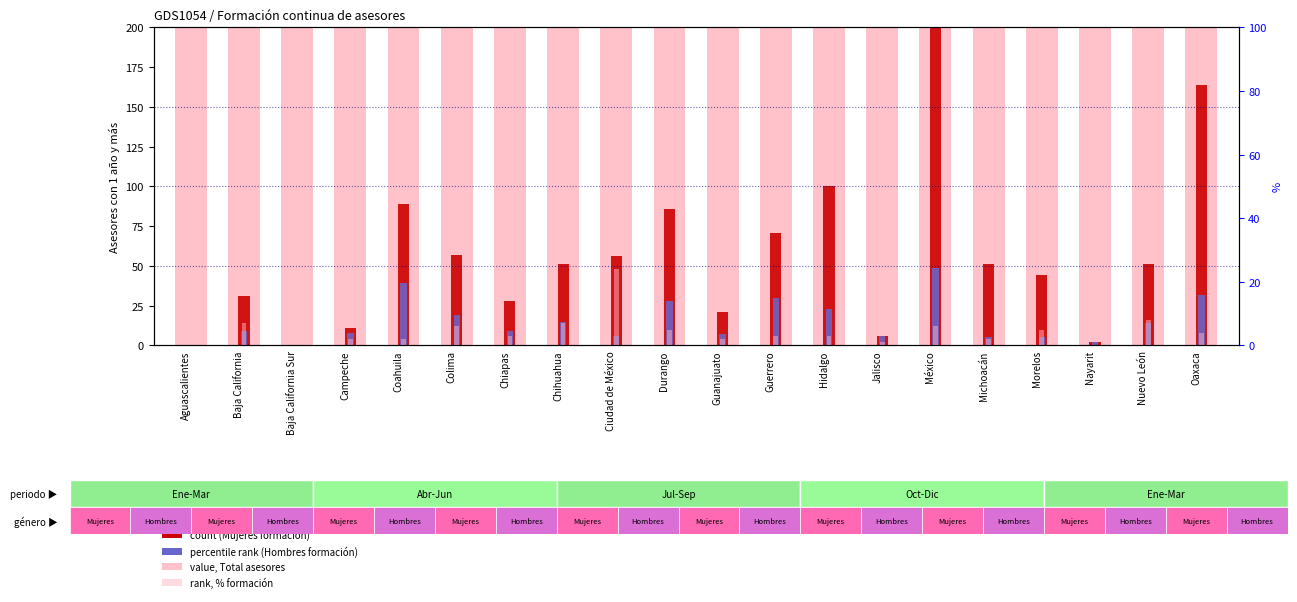

What value does the Total (1yr+) series have at Ciudad de México?

263.0